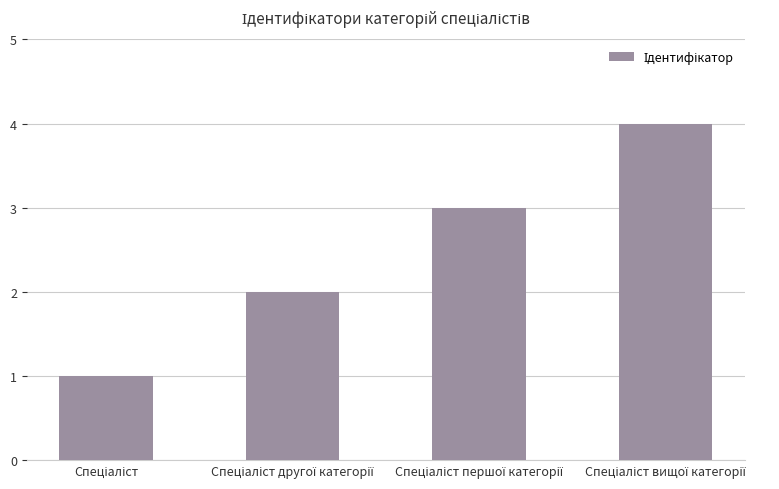

What is the minimum value shown in the chart?

1